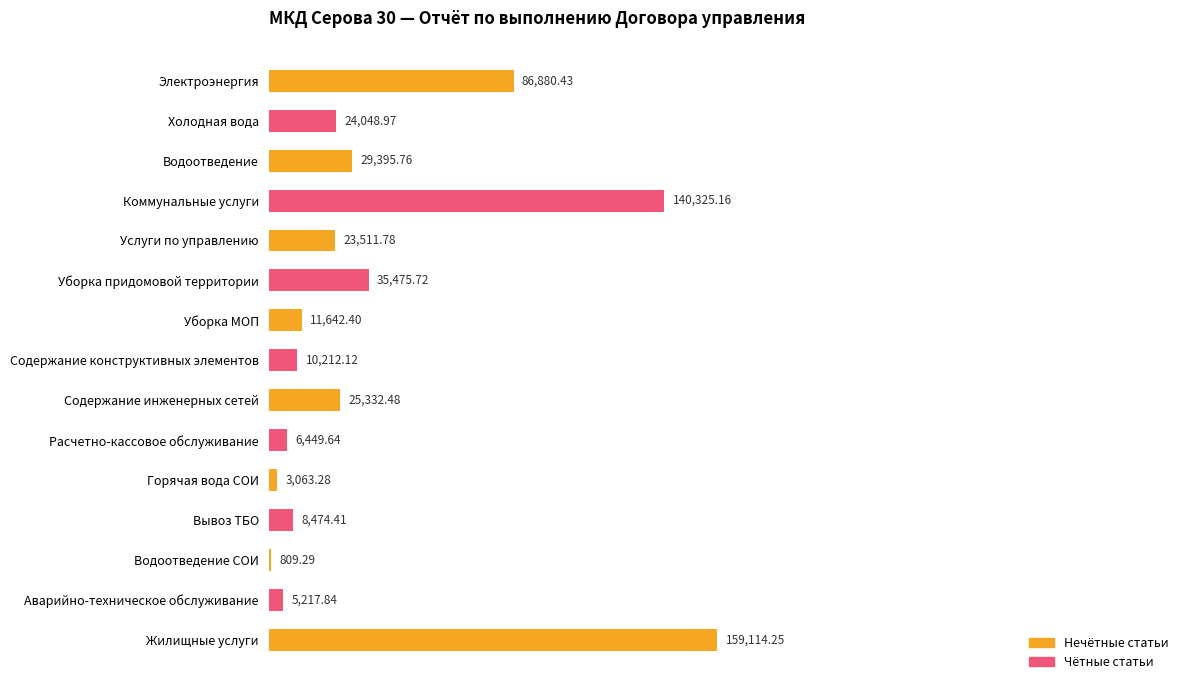

What is the maximum value shown in the chart?

159114.2